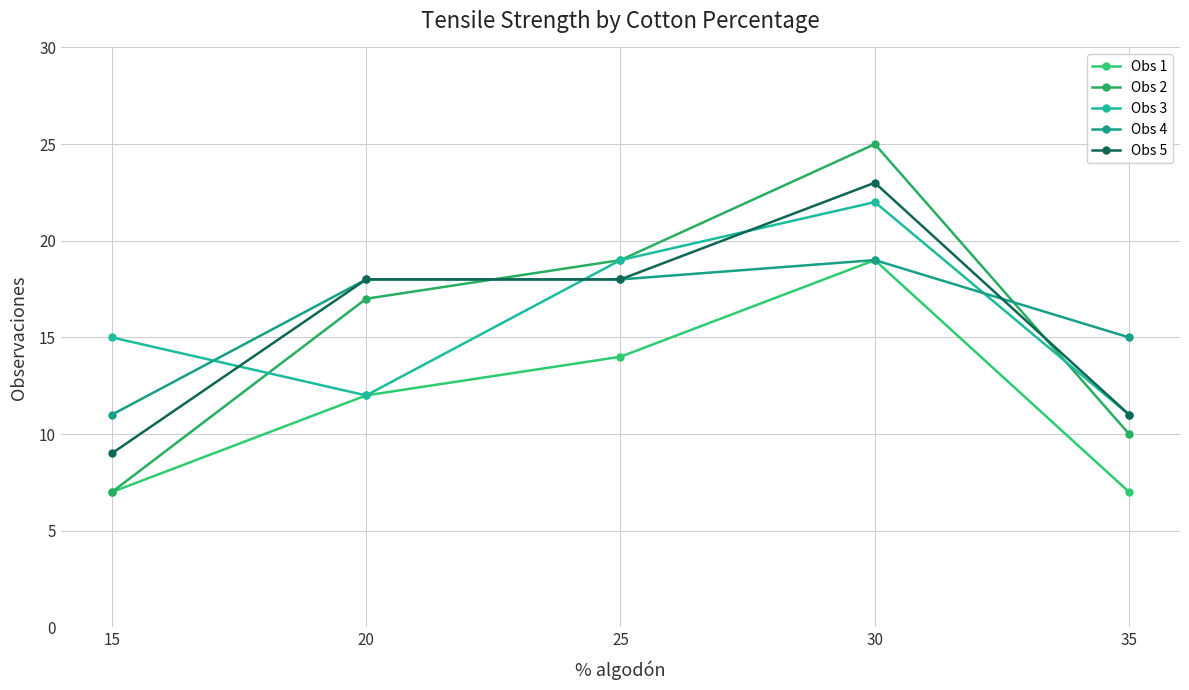

Reading right to left, what are all the values shown in this chart?

Obs 1: 35=7	30=19	25=14	20=12	15=7
Obs 2: 35=10	30=25	25=19	20=17	15=7
Obs 3: 35=11	30=22	25=19	20=12	15=15
Obs 4: 35=15	30=19	25=18	20=18	15=11
Obs 5: 35=11	30=23	25=18	20=18	15=9